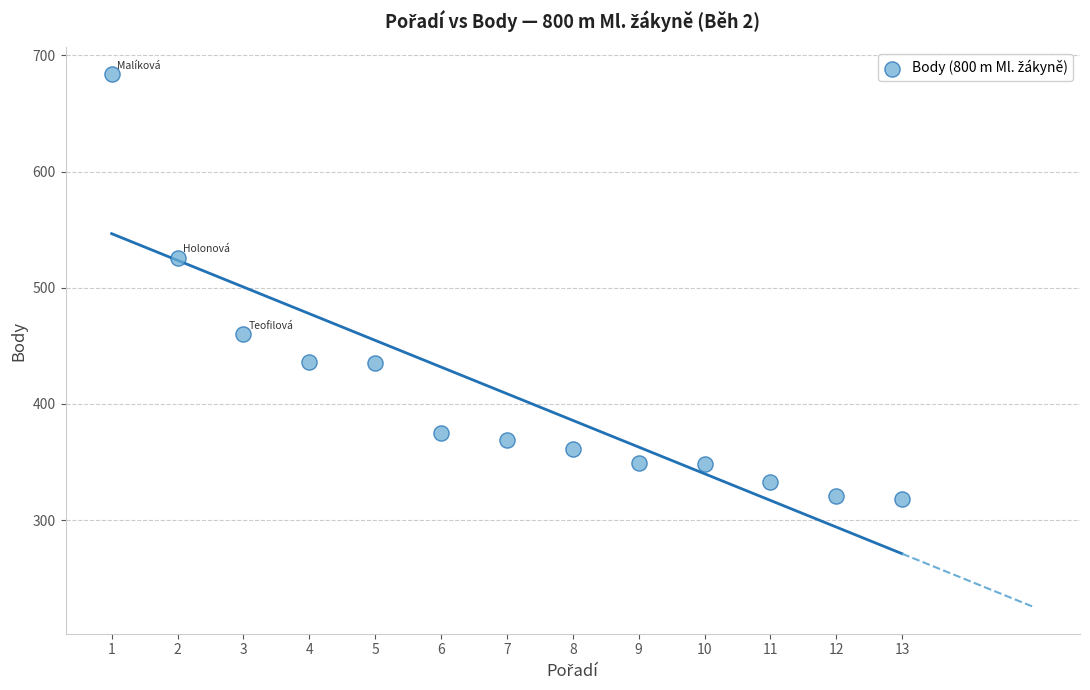

What Y value in the scatter plot is closest to 501?

526